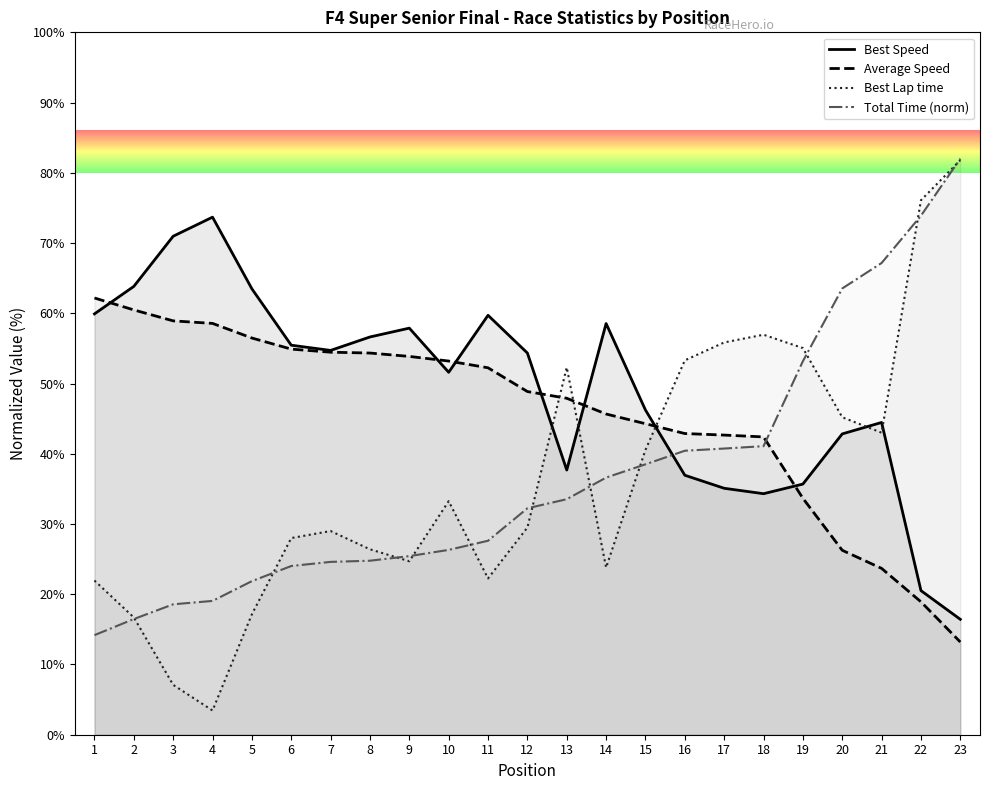

What is the sum of the Total Time values at 22 and 19?

127.1